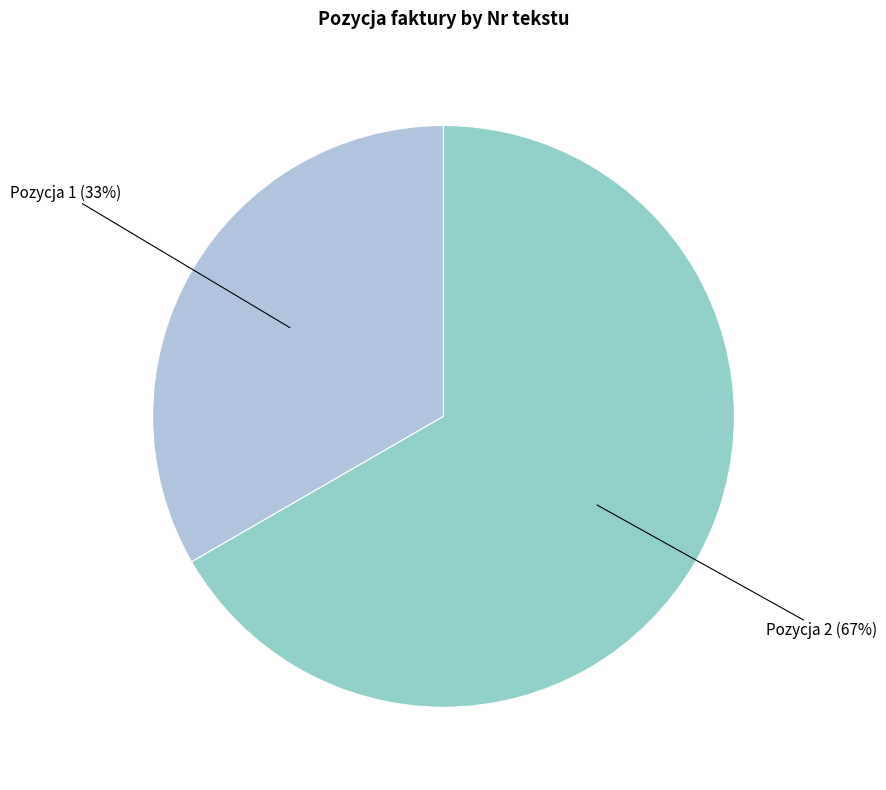

Is there any slice that represents more than half of the pie?

Yes